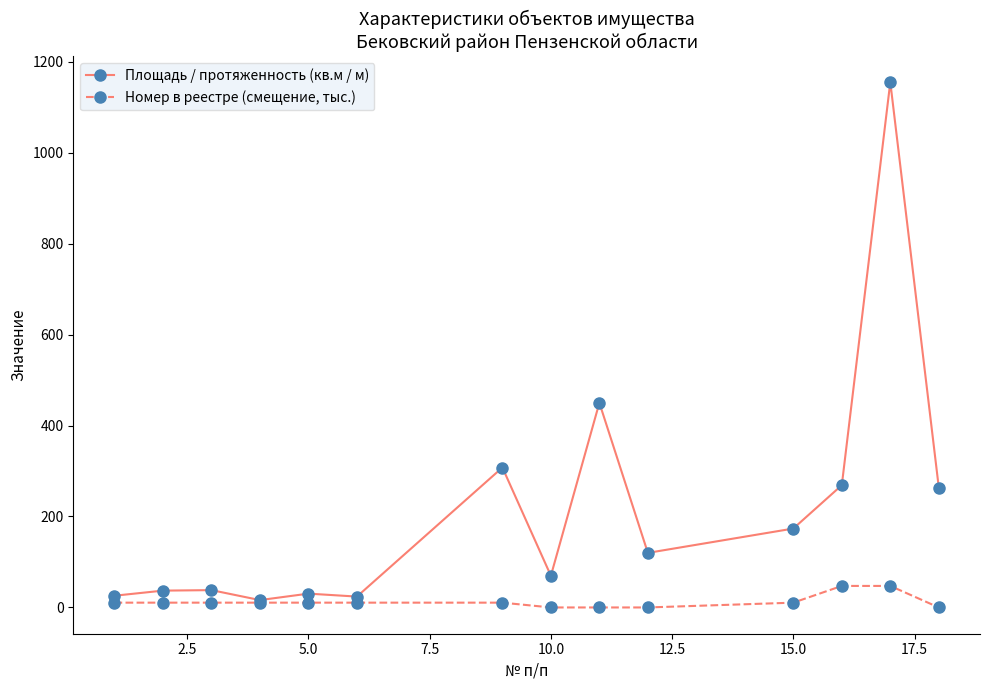

Which series has the largest total across all categories?

Площадь / протяженность (кв.м / м)